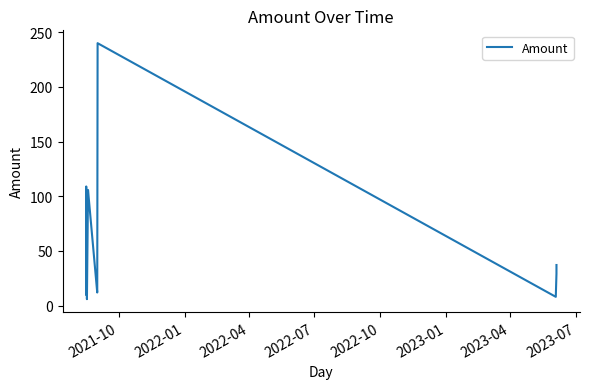

What is the greatest value displayed?

240.0